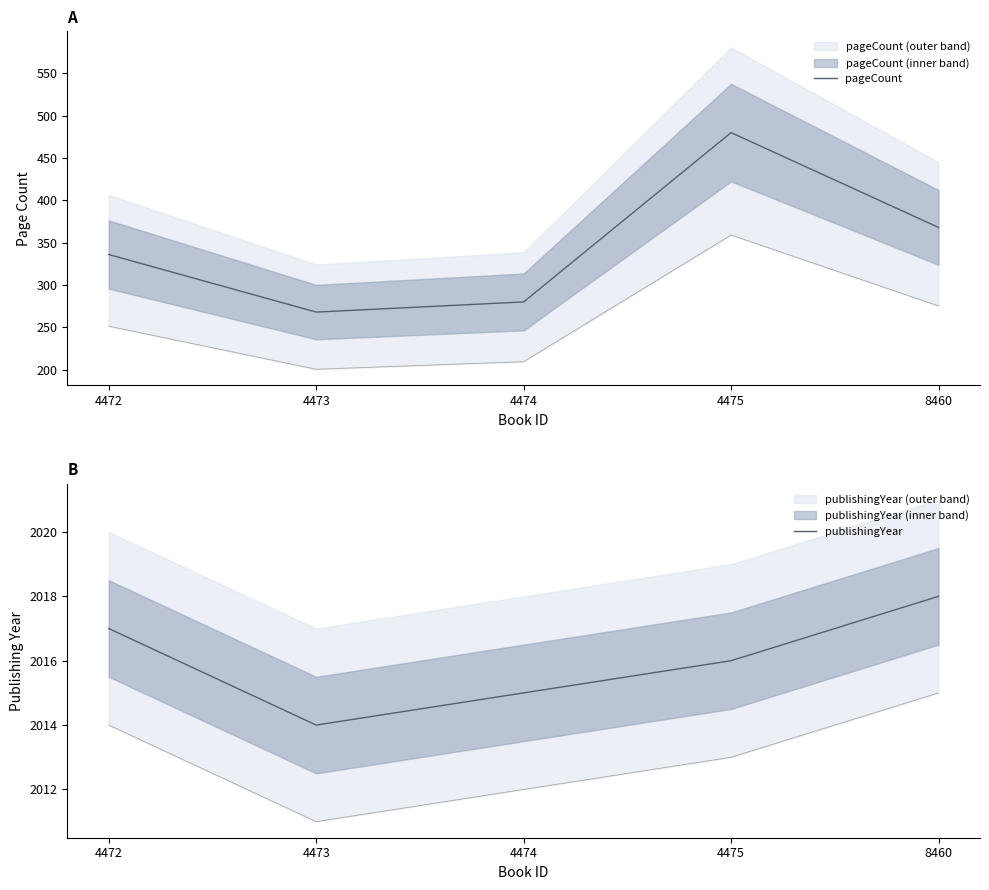

What is the approximate value of publishingYear at 4473?

2014